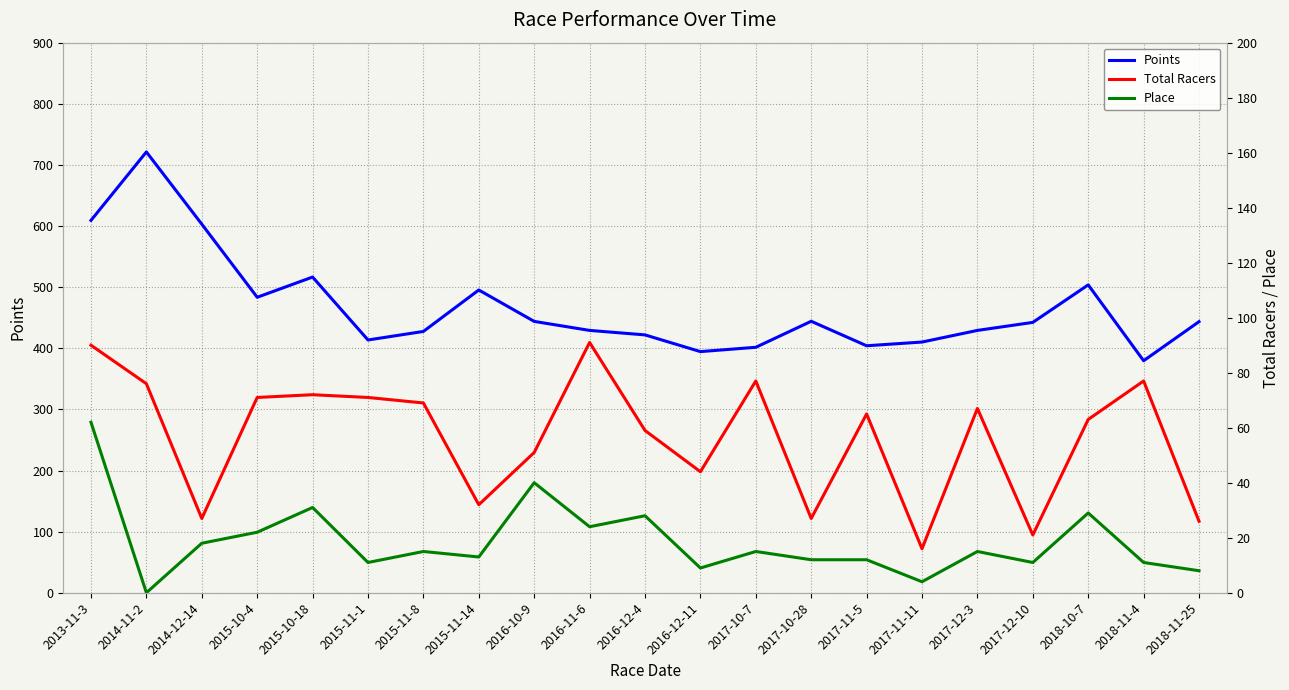

Which series changed the most between 2015-11-8 and 2017-10-7?

Points